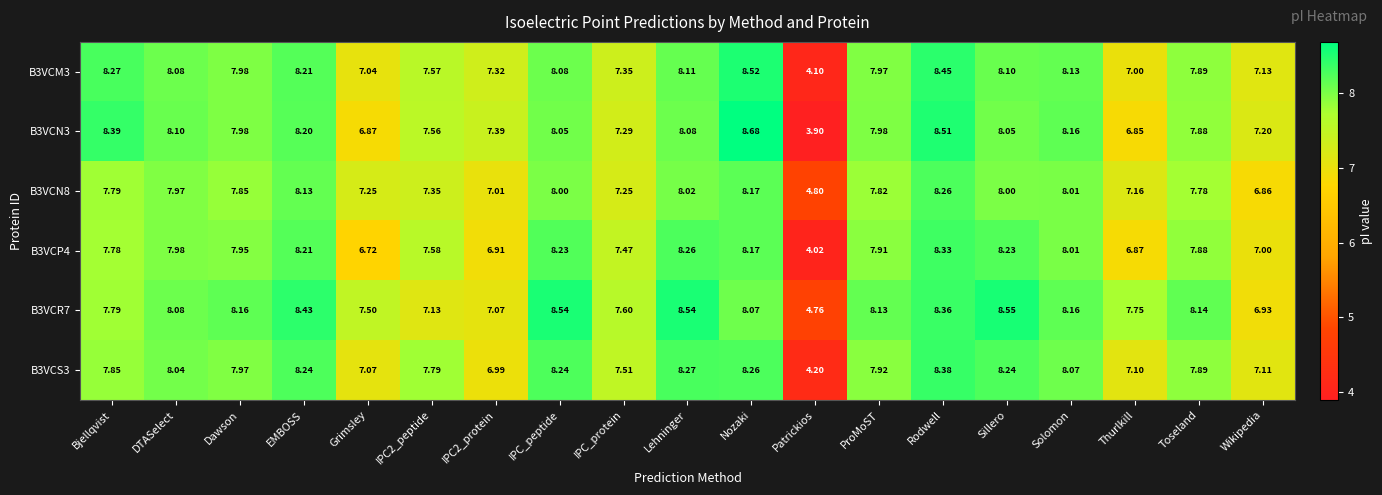

Where does the B3VCP4 series first go above 7?

Bjellqvist